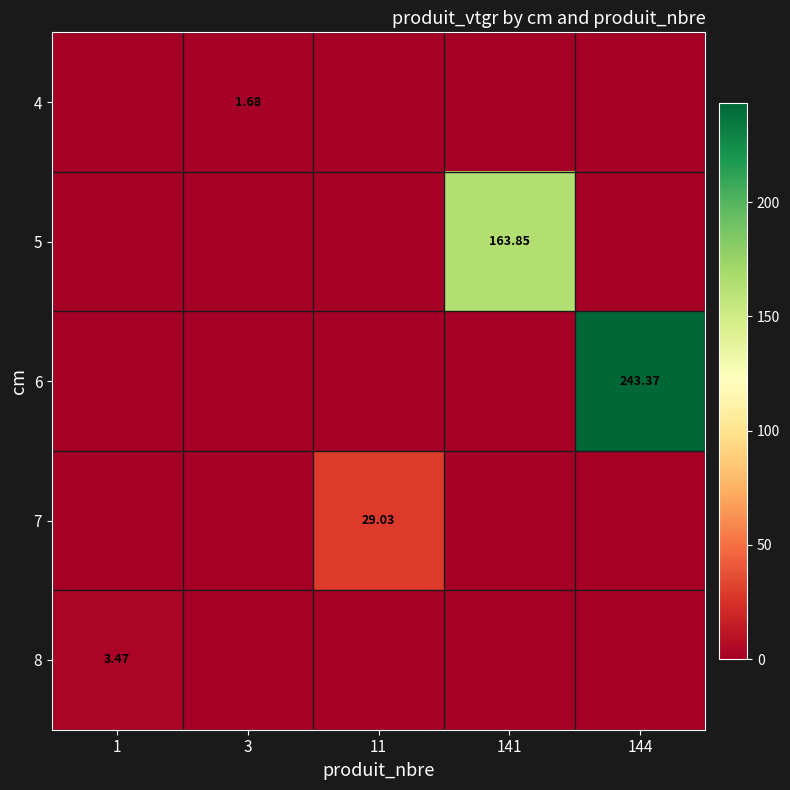

What is the average value of the 5 series?

32.8